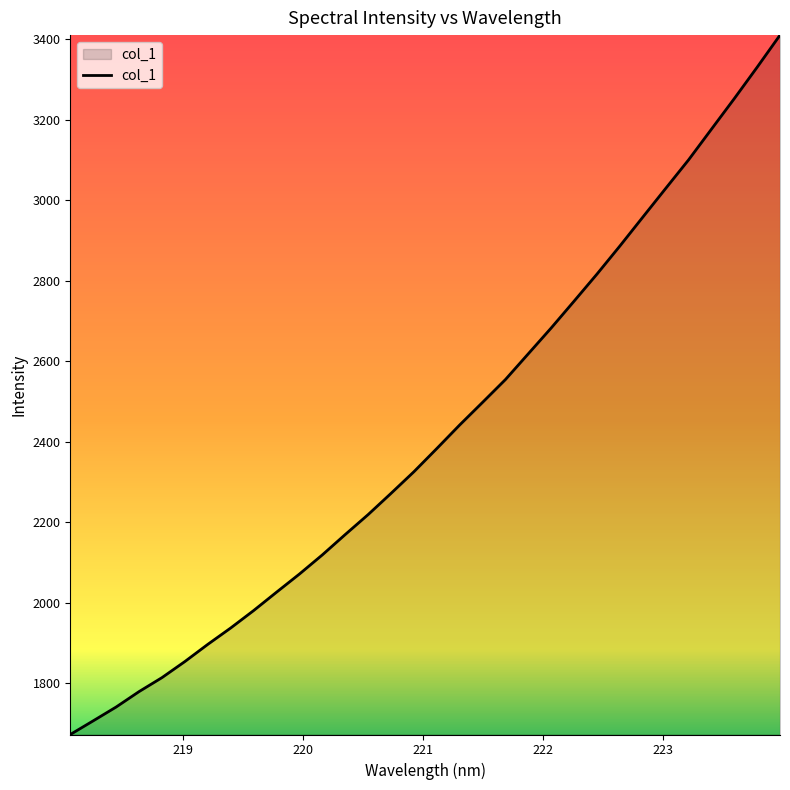

What is the greatest value displayed?

3410.2